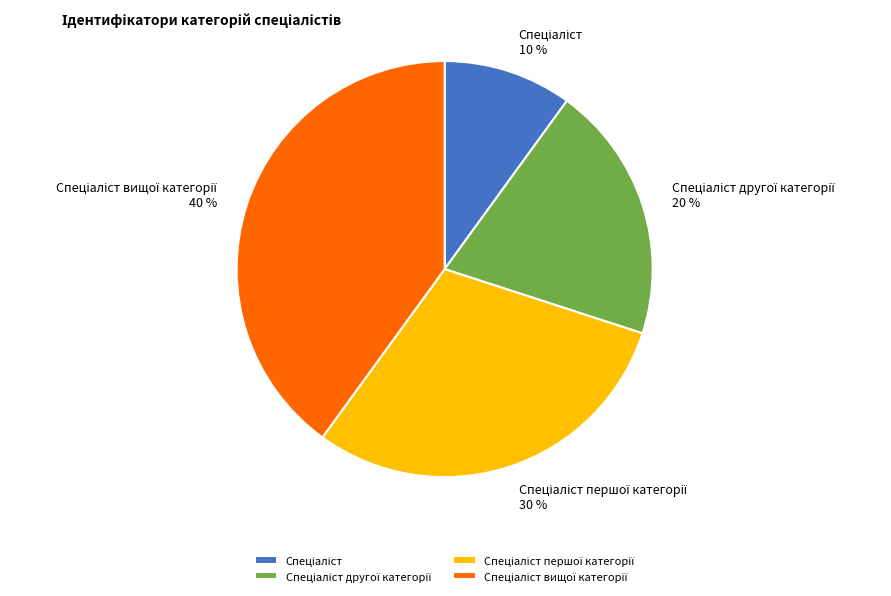

Count the number of slices in the pie.

4